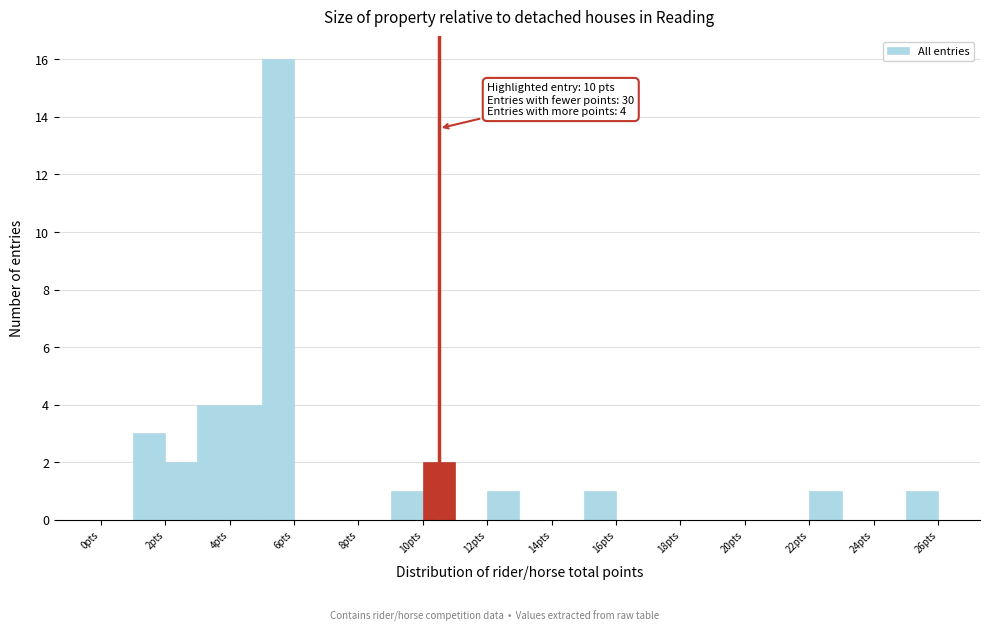

Which range on the x-axis has the tallest bar?

5 to 6